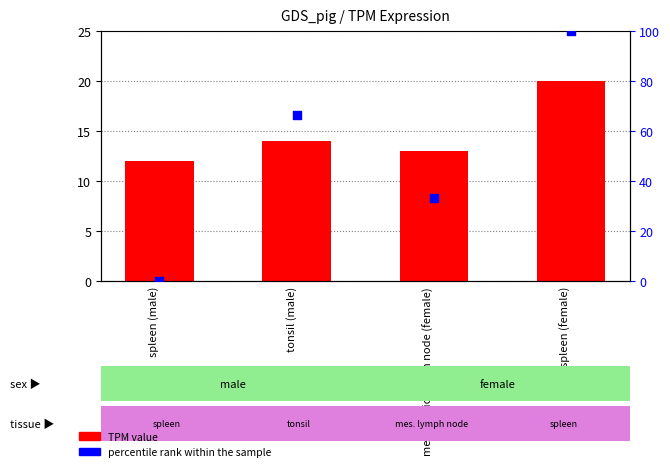

At which category is the sum across all series the highest?

spleen (female)